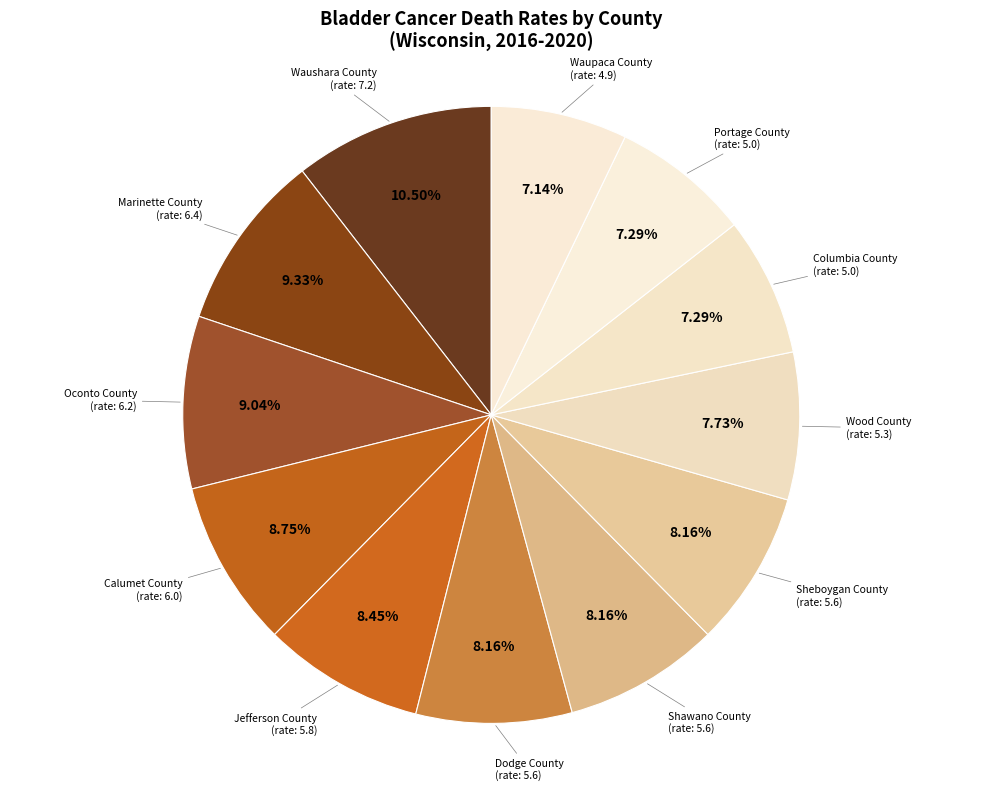

How many segments does this pie chart have?

12